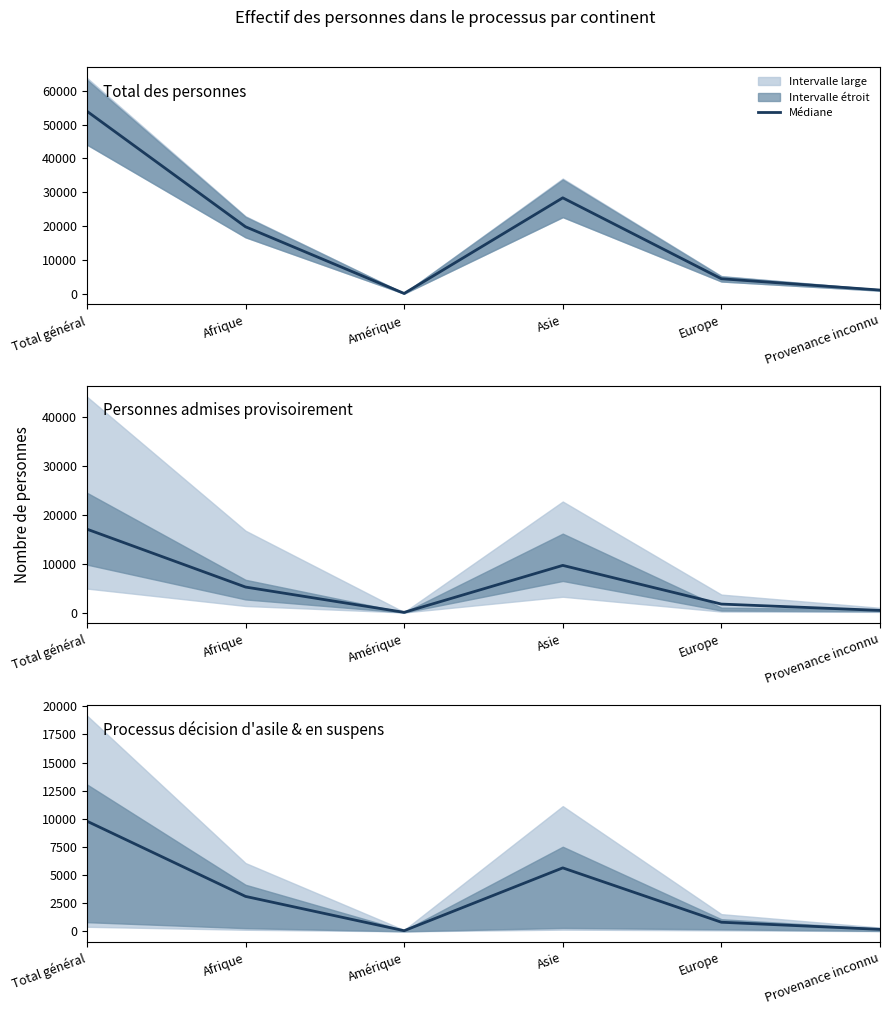

List the labels in order of value, largest first.

Total général, Asie, Afrique, Europe, Provenance inconnu, Amérique